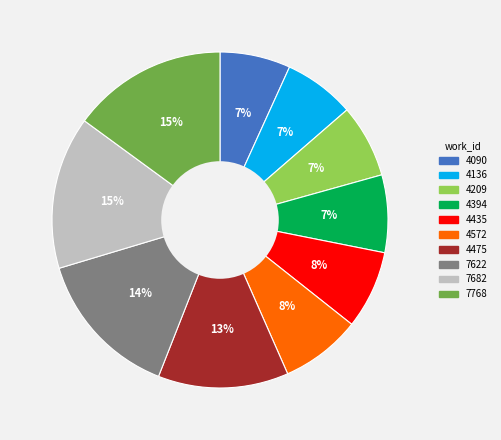

Combined, do 4394 and 7622 account for over 50%?

No